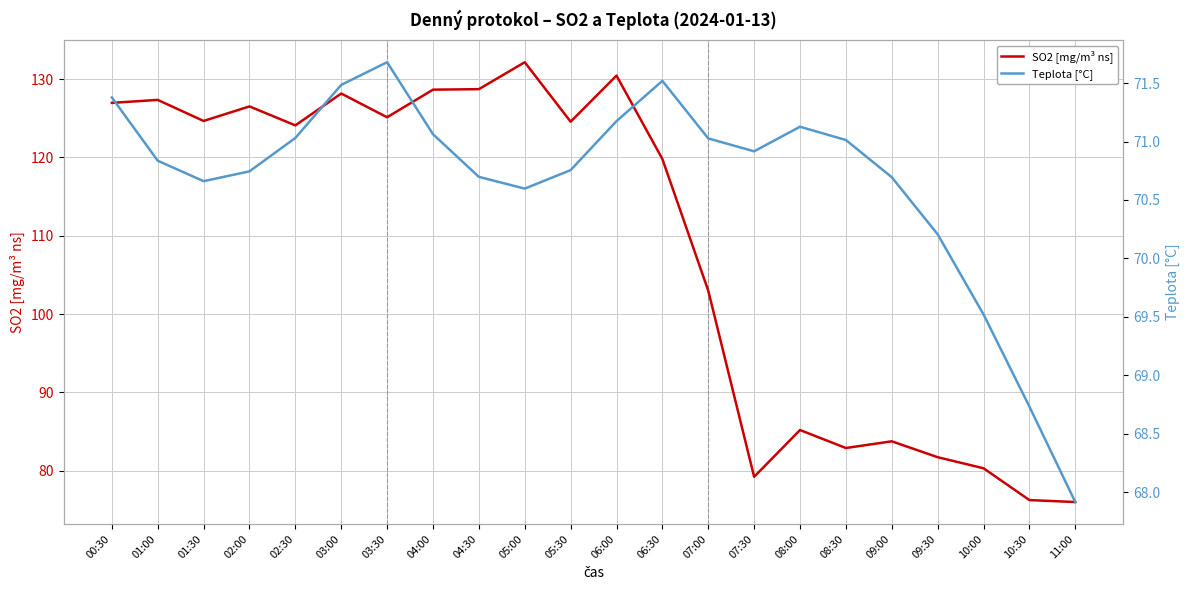

Rank the series by their maximum value, from highest to lowest.

SO2 [mg/m³ ns], Teplota [°C]